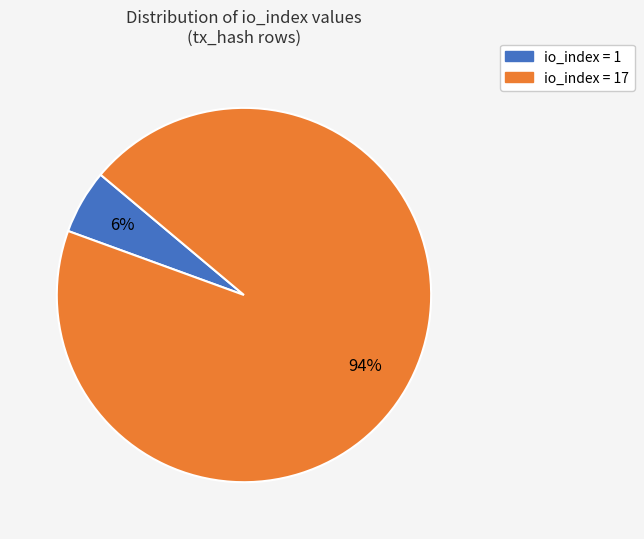

Which slice represents more than half of the pie?

io_index = 17